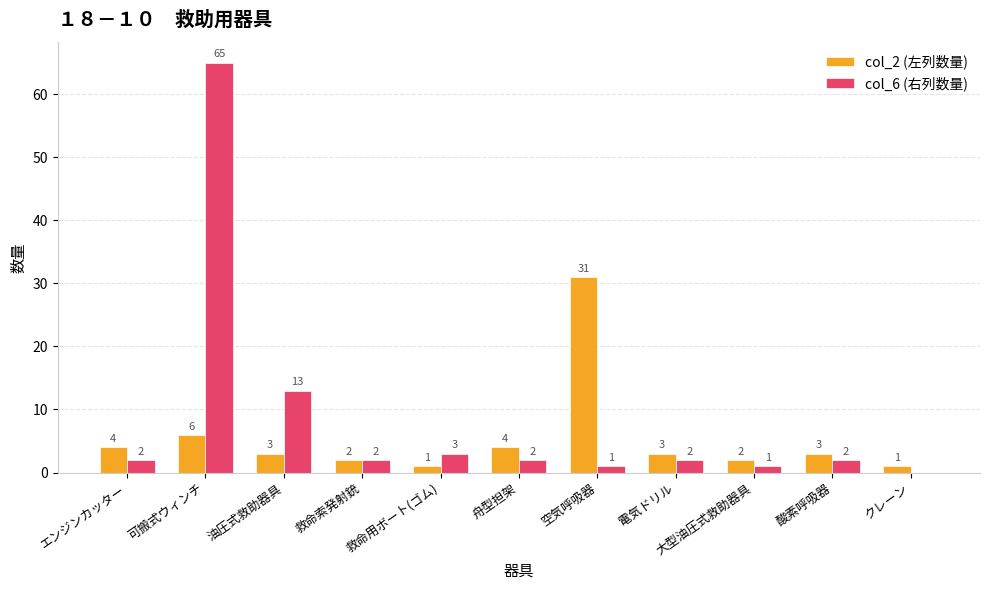

Reading right to left, what are all the values shown in this chart?

col_2 (左列数量): 1	3	2	3	31	4	1	2	3	6	4
col_6 (右列数量): 0	2	1	2	1	2	3	2	13	65	2